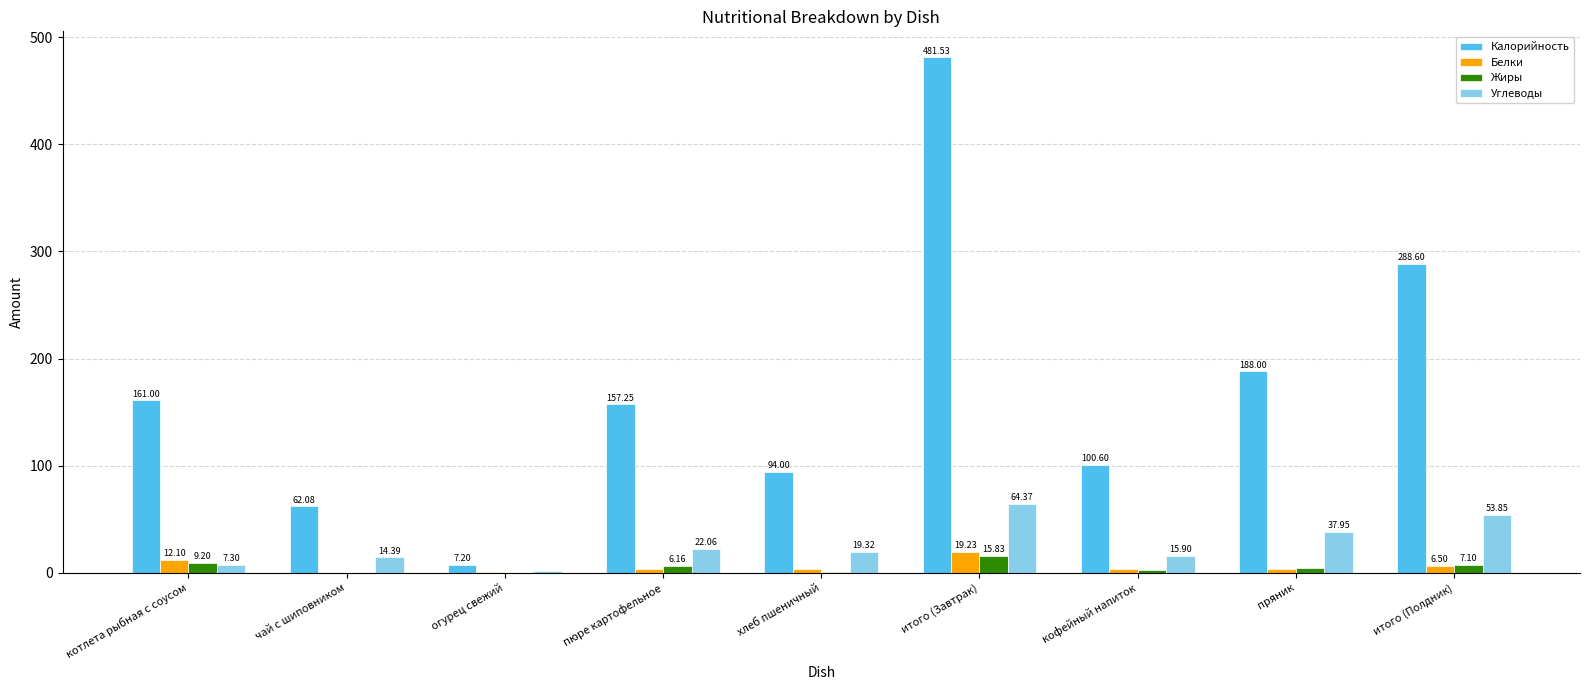

How many groups of bars are there?

9